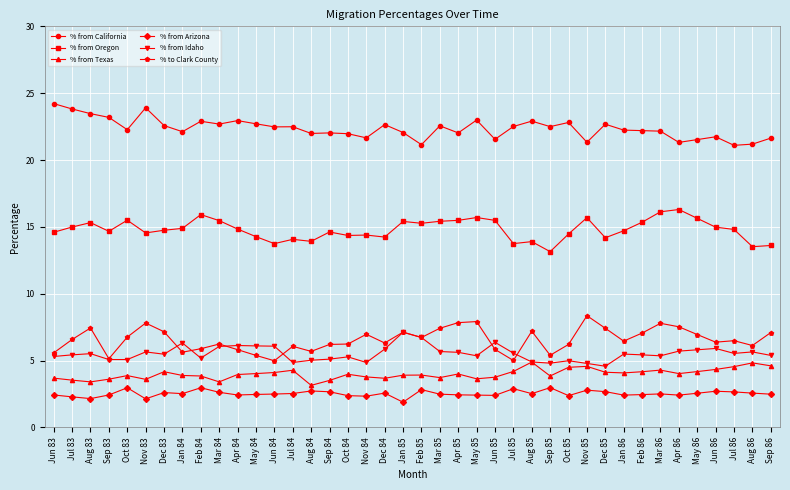

What is the spread (max minus min) of values at May 86?

19.0